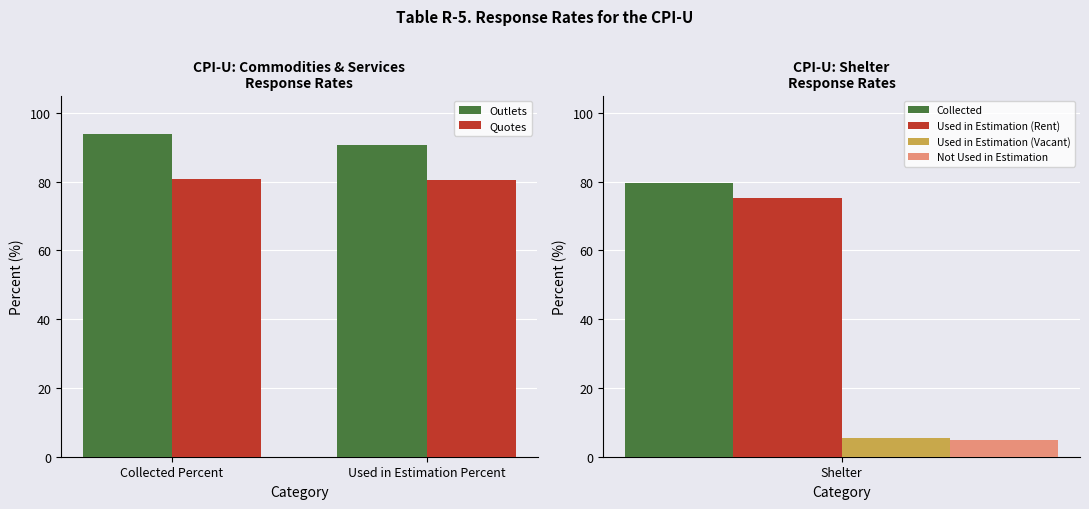

List the series in order of their peak value, highest first.

Outlets, Quotes